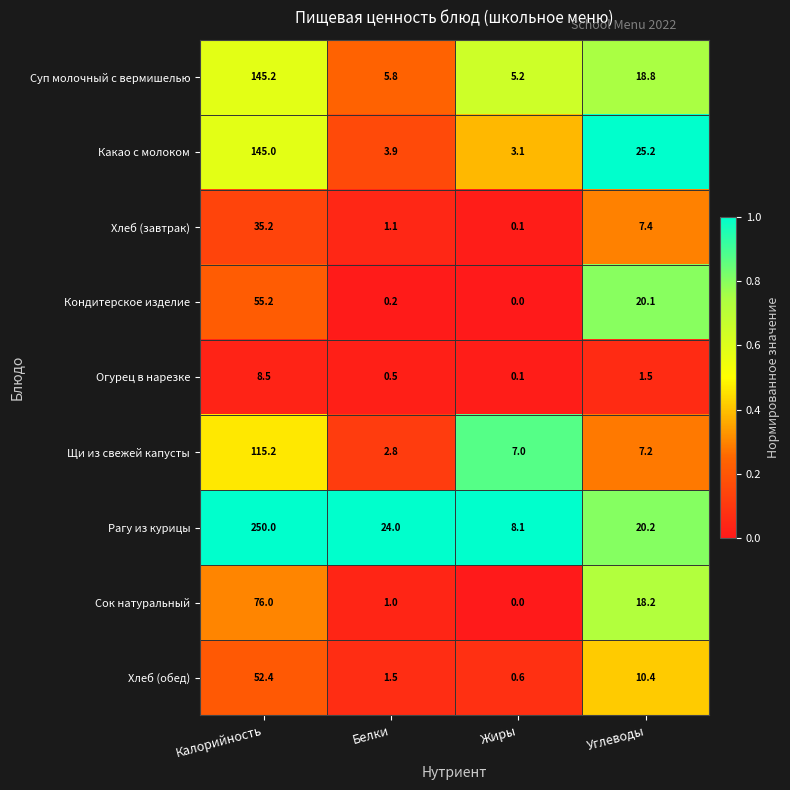

List the series in order of their peak value, lowest first.

Огурец в нарезке, Хлеб (завтрак), Хлеб (обед), Кондитерское изделие, Сок натуральный, Щи из свежей капусты, Какао с молоком, Суп молочный с вермишелью, Рагу из курицы